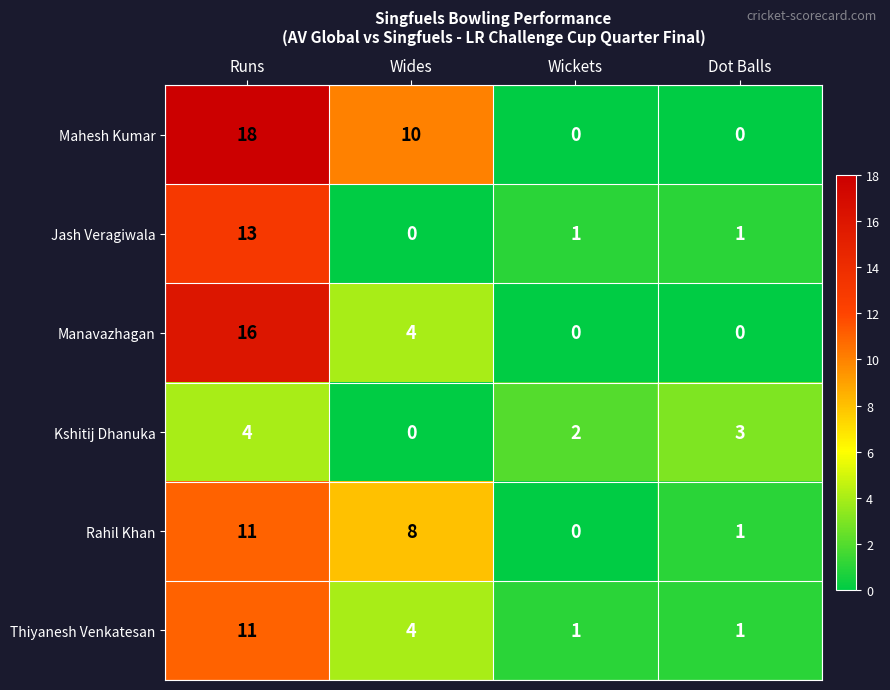

Reading left to right, list all the values displayed in this chart.

Mahesh Kumar: 18	10	0	0
Jash Veragiwala: 13	0	1	1
Manavazhagan: 16	4	0	0
Kshitij Dhanuka: 4	0	2	3
Rahil Khan: 11	8	0	1
Thiyanesh Venkatesan: 11	4	1	1